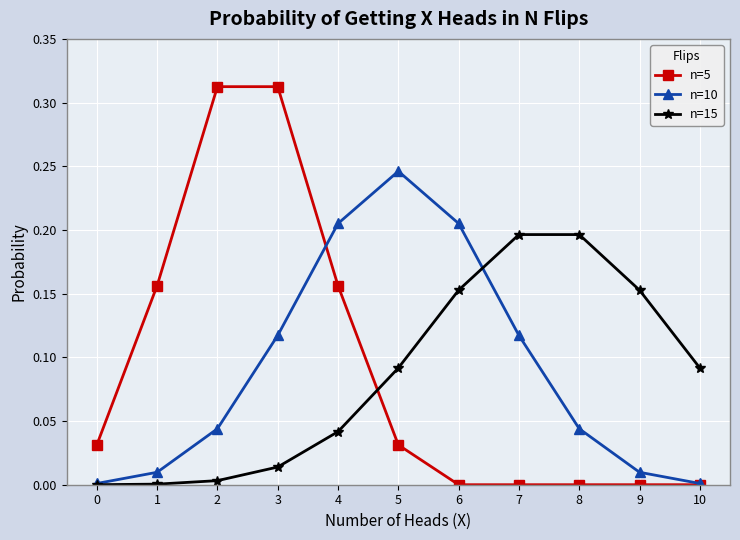

True or false: n=10 has more than 2 interior local peaks.

False